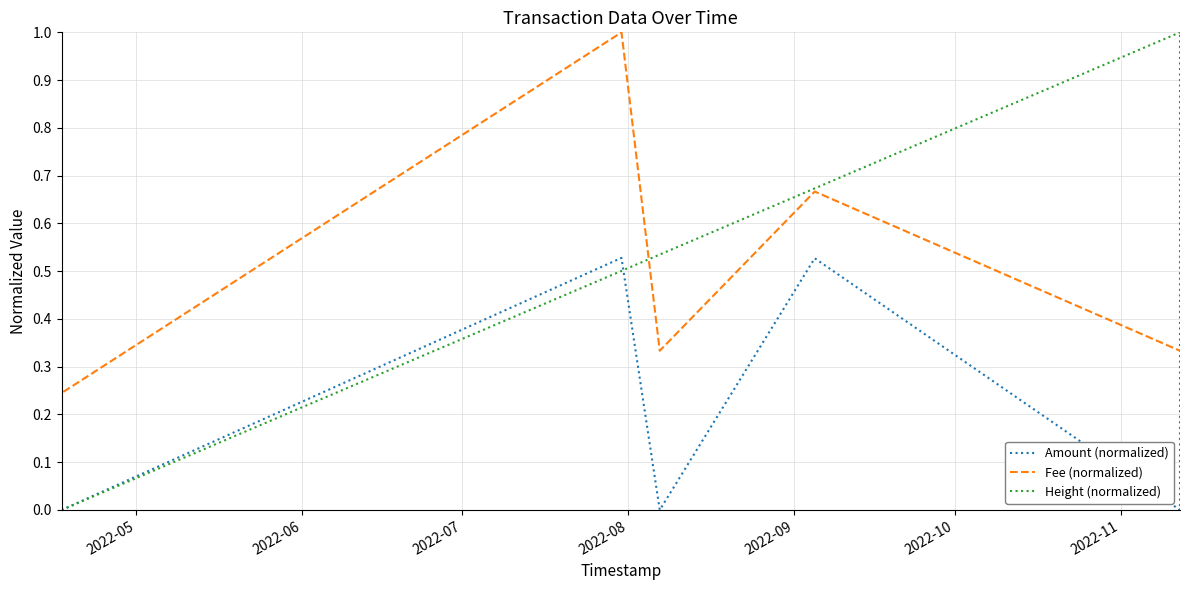

Which series ends up on top after the final intersection of Fee (normalized) and Amount (normalized)?

Amount (normalized)